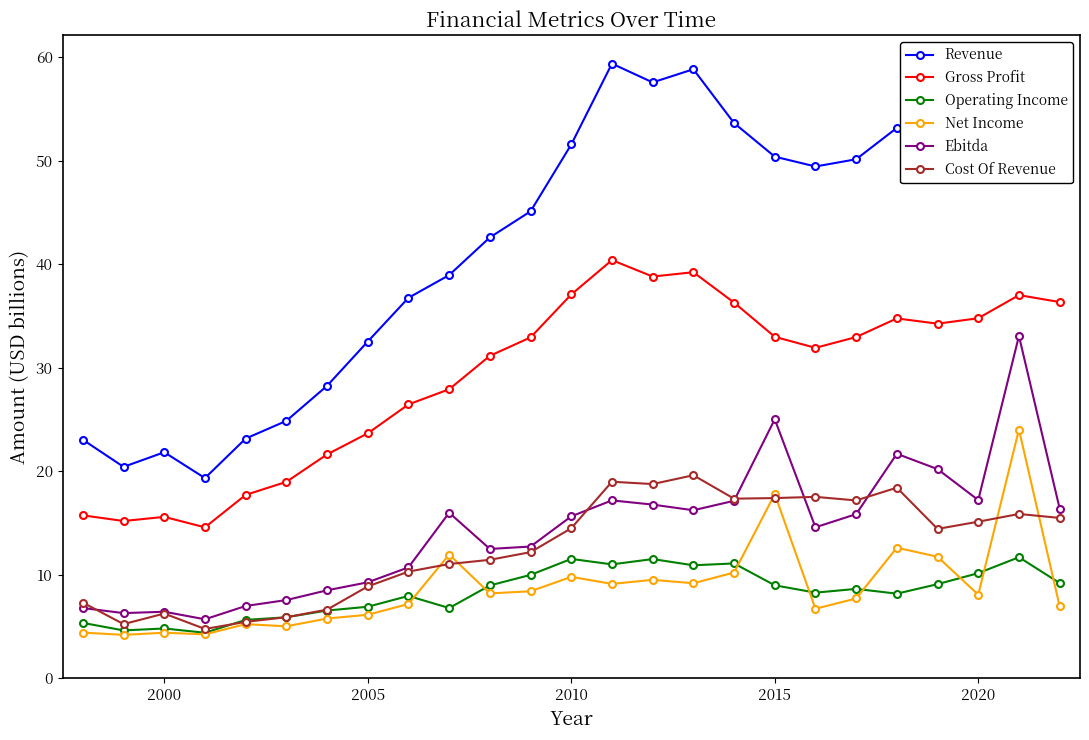

Which series has the largest total across all categories?

Revenue